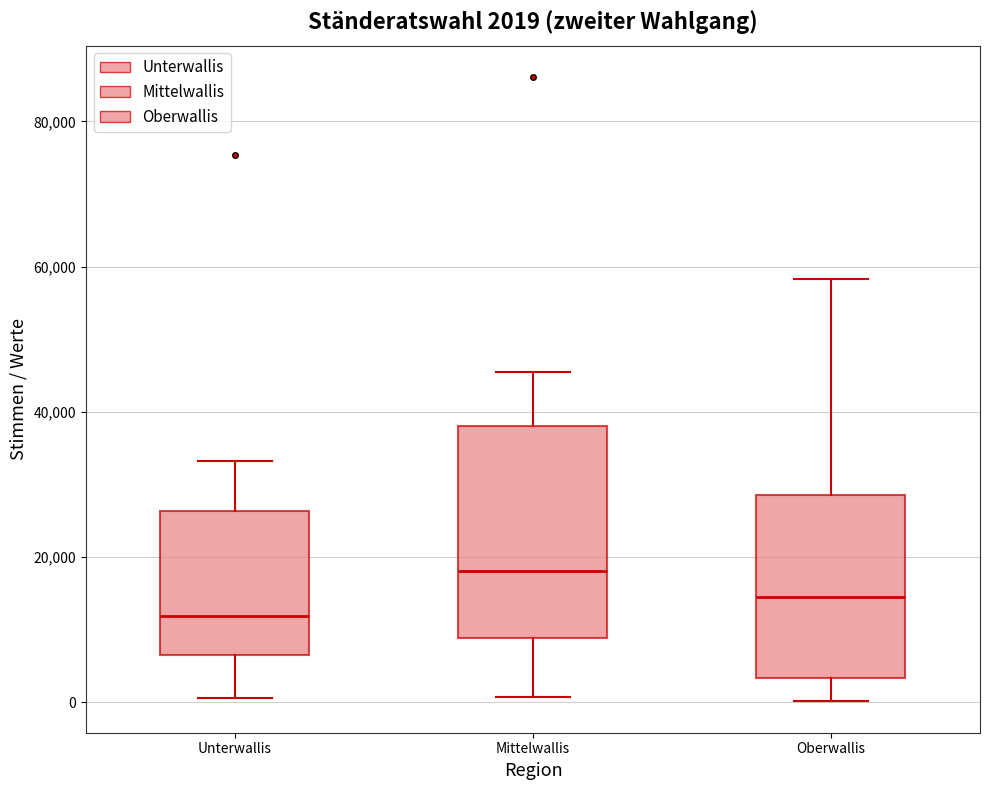

Which box has the lowest median line?

Unterwallis